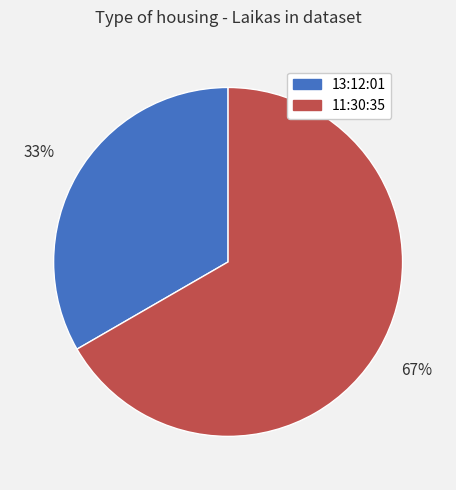

Which slice represents more than half of the pie?

11:30:35